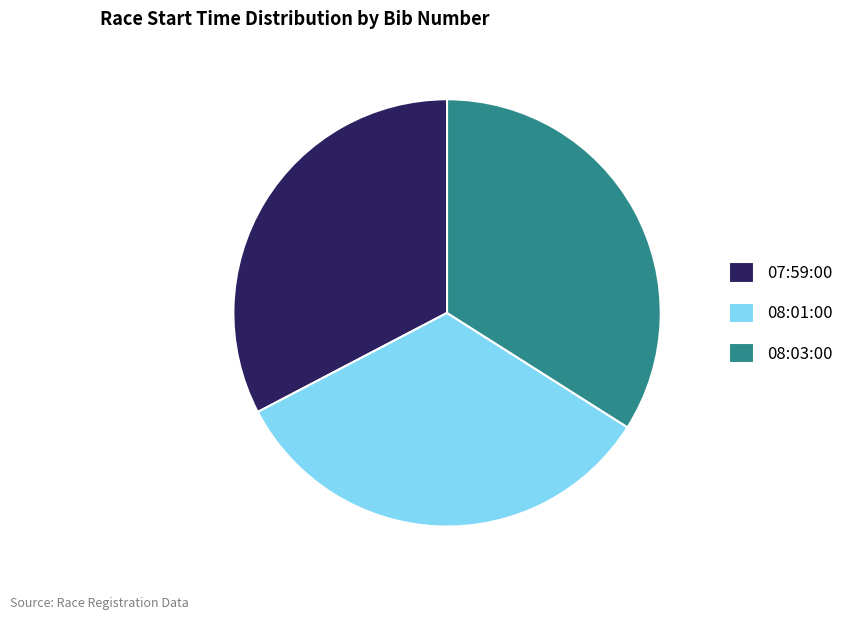

Is 08:03:00 the majority of the pie?

No